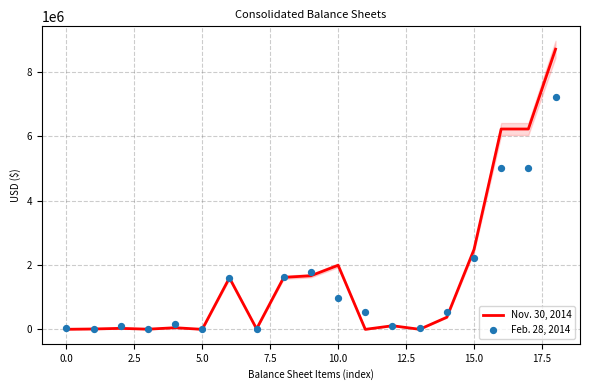

At how many categories does at least one series exceed 102603?

13